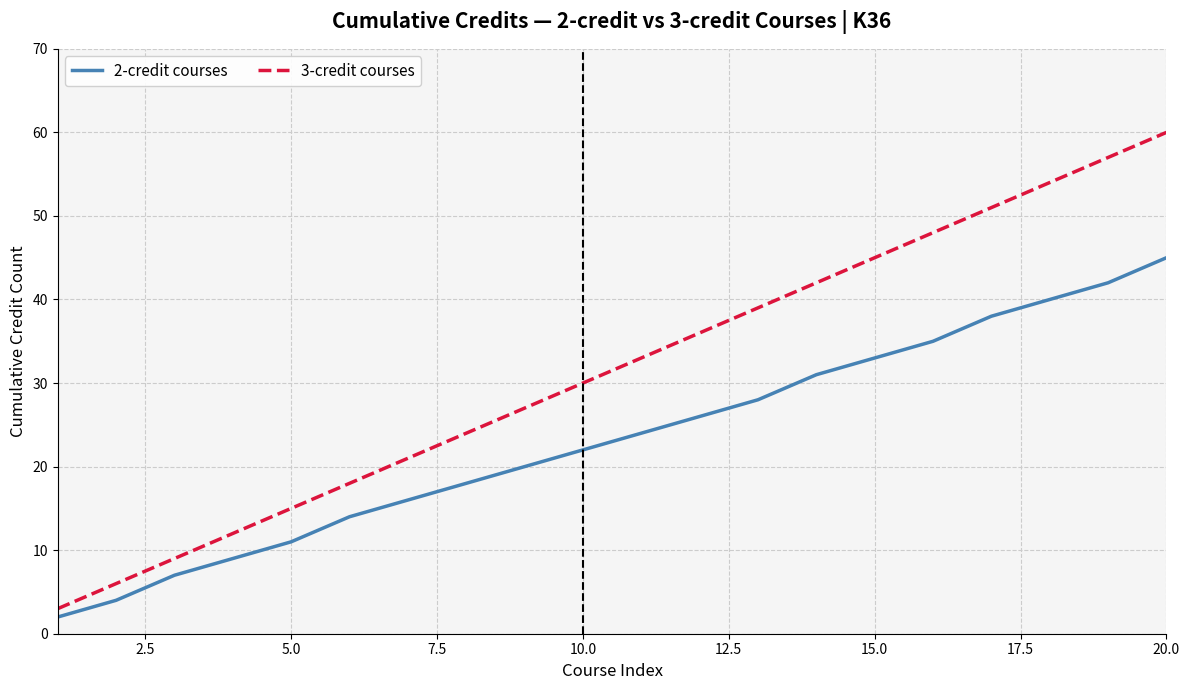

Rank the series by their maximum value, from lowest to highest.

2-credit courses, 3-credit courses